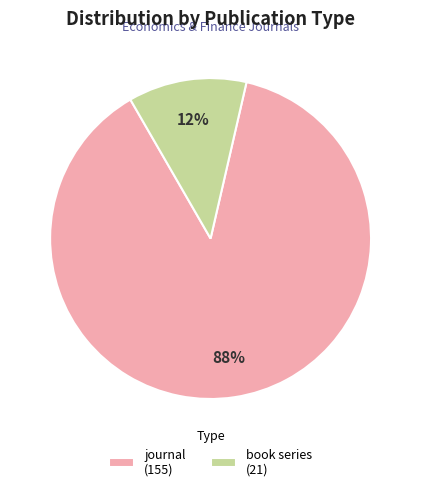

To the nearest percent, what is the difference between the journal and book series slice percentages?

76%